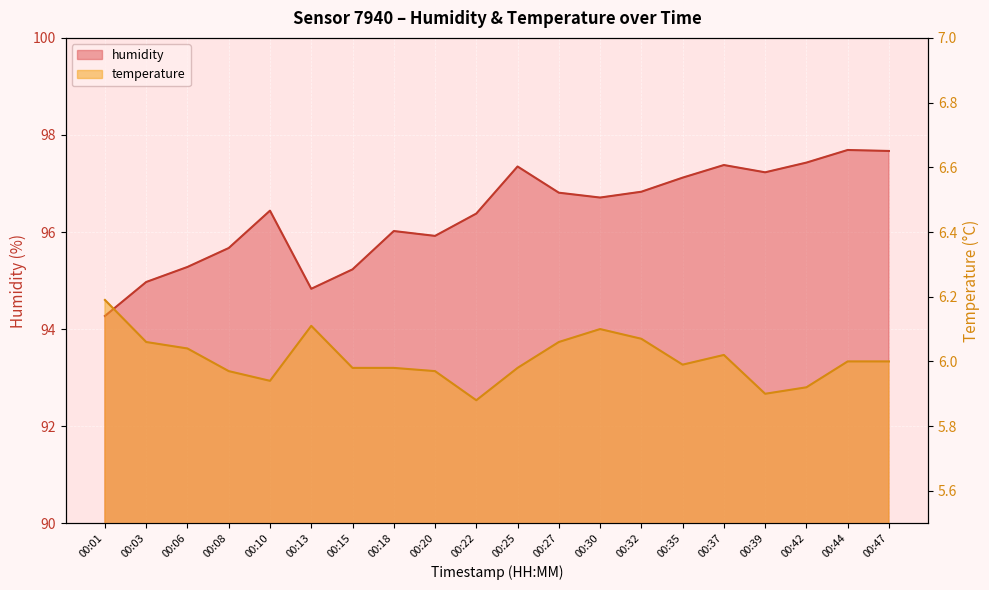

At which category does temperature reach its first local peak?

00:13